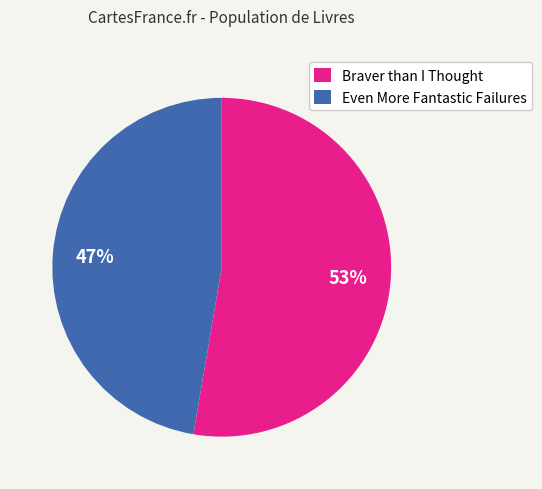

To the nearest percent, what is the average slice percentage?

50%